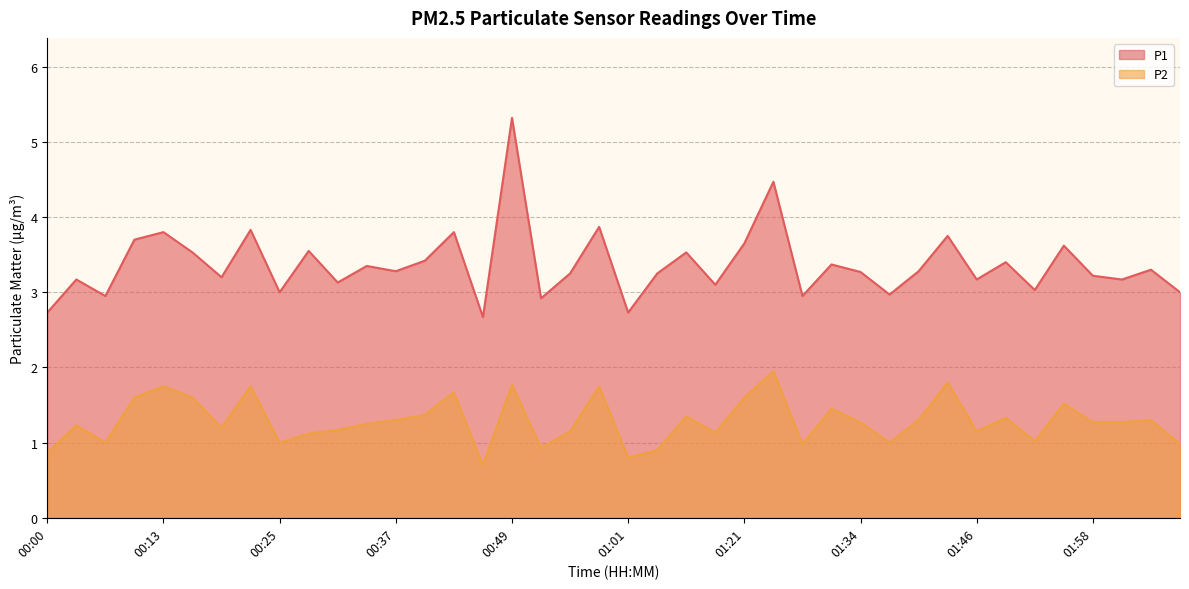

True or false: P1 and P2 intersect in this chart.

False